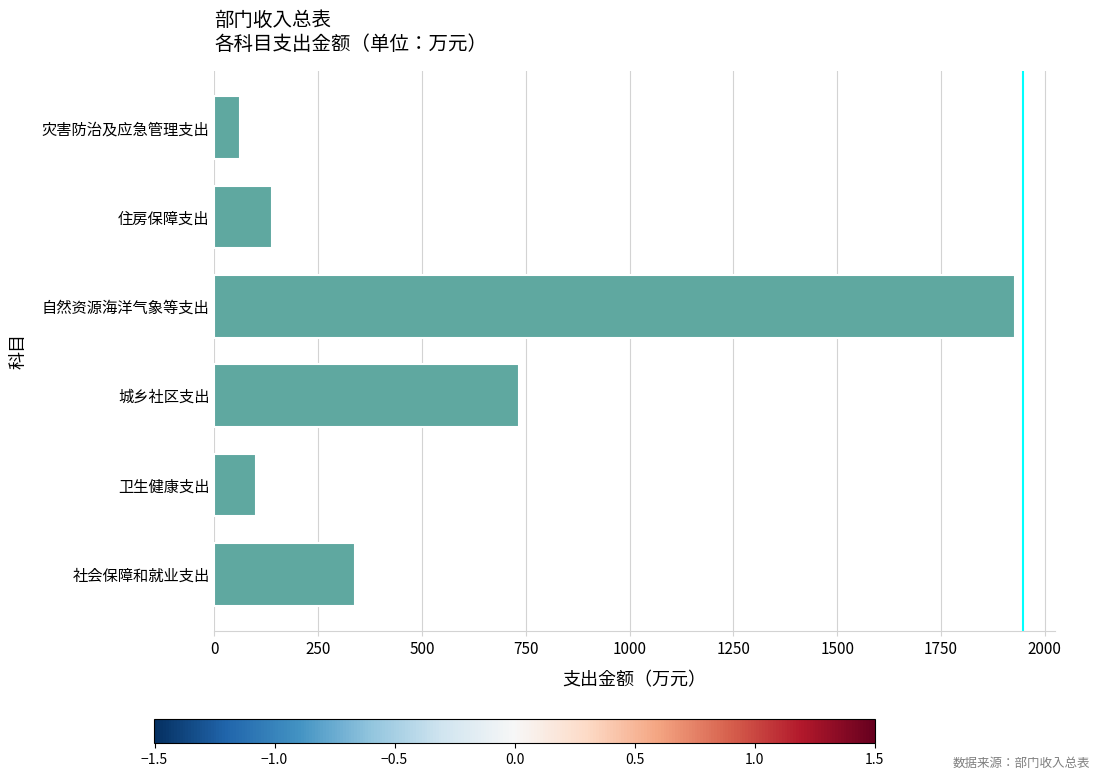

What is the maximum value shown in the chart?

1927.0